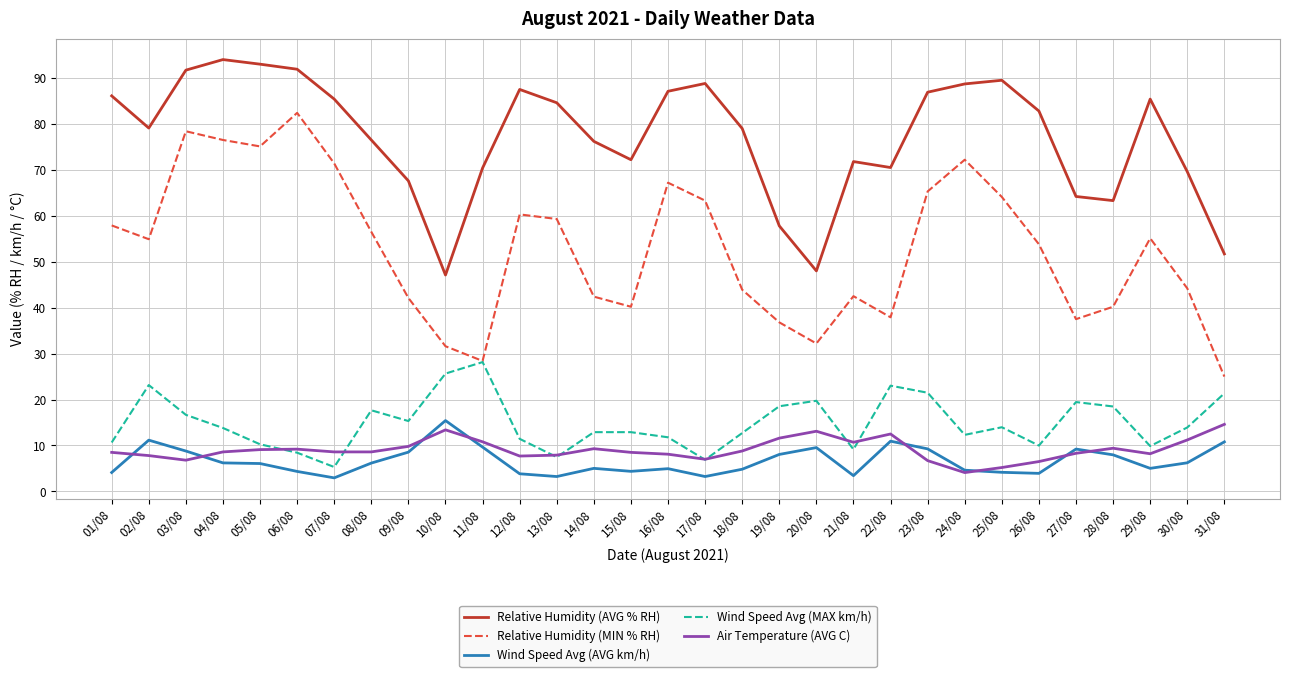

Where is the first local maximum for Wind Speed Avg (MAX km/h)?

02/08